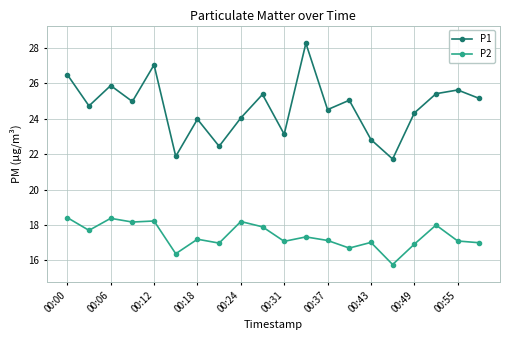

True or false: P2 has more than 0 interior local peaks.

True